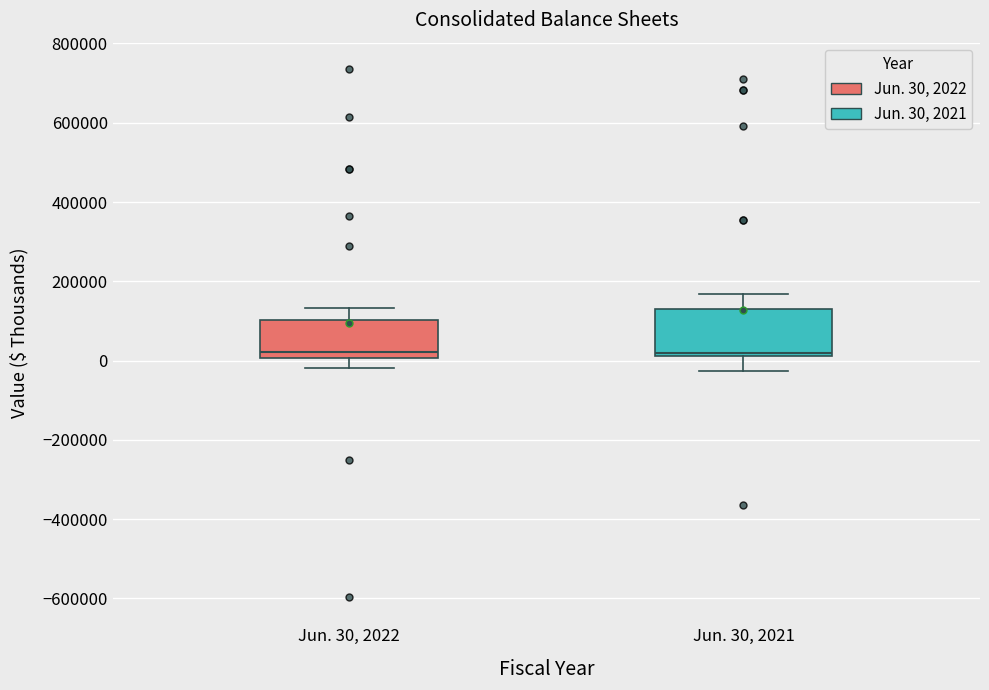

Reading left to right, read every box against the y-axis: the position of its median line, the range the box covers, and the ends of its whiskers. The values are not printed on the chart, so give them approximately, as read against the axis.

Jun. 30, 2022: median 20000, box 0 to 100000, whiskers -20000 to 140000
Jun. 30, 2021: median 20000 (just above the box's lower edge), box 20000 to 140000, whiskers -20000 to 160000